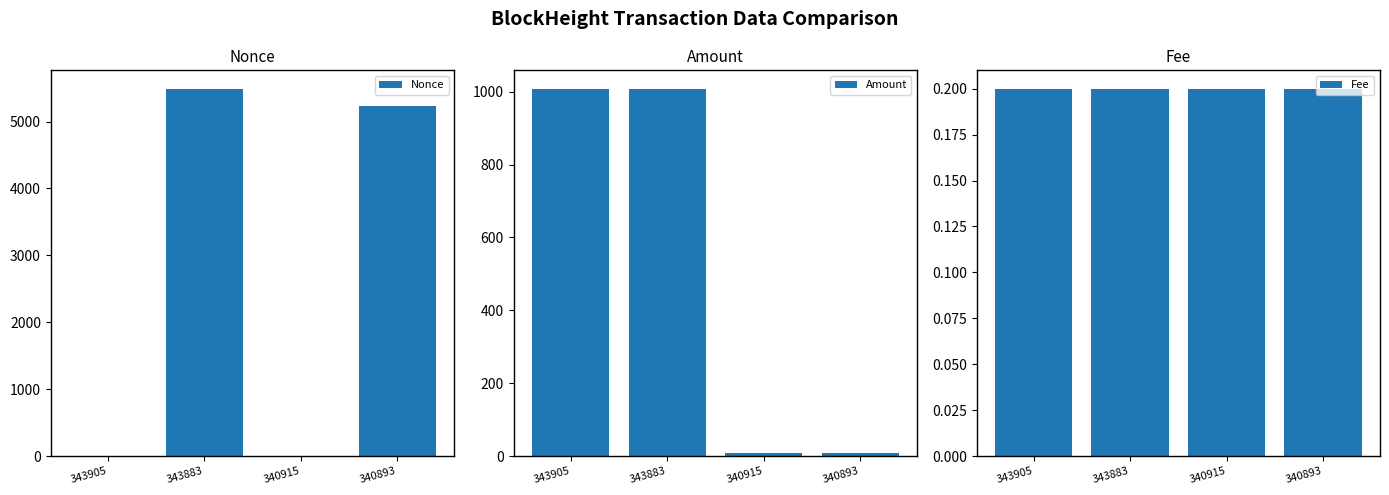

What is the value of the Fee bar at the 4th from the left?

0.2